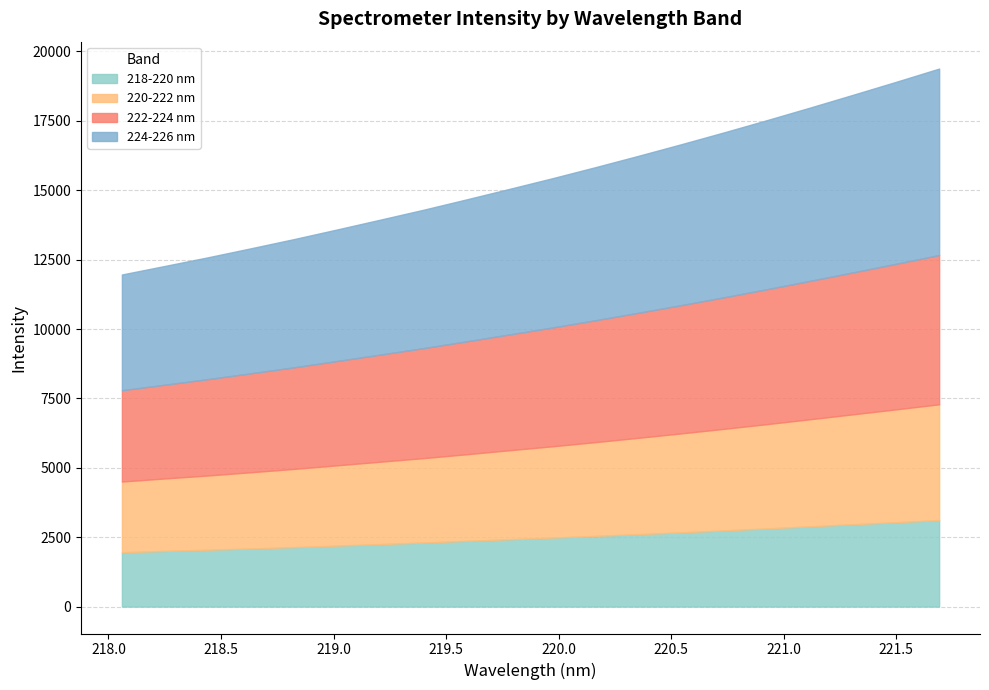

How many series are shown in this chart?

4